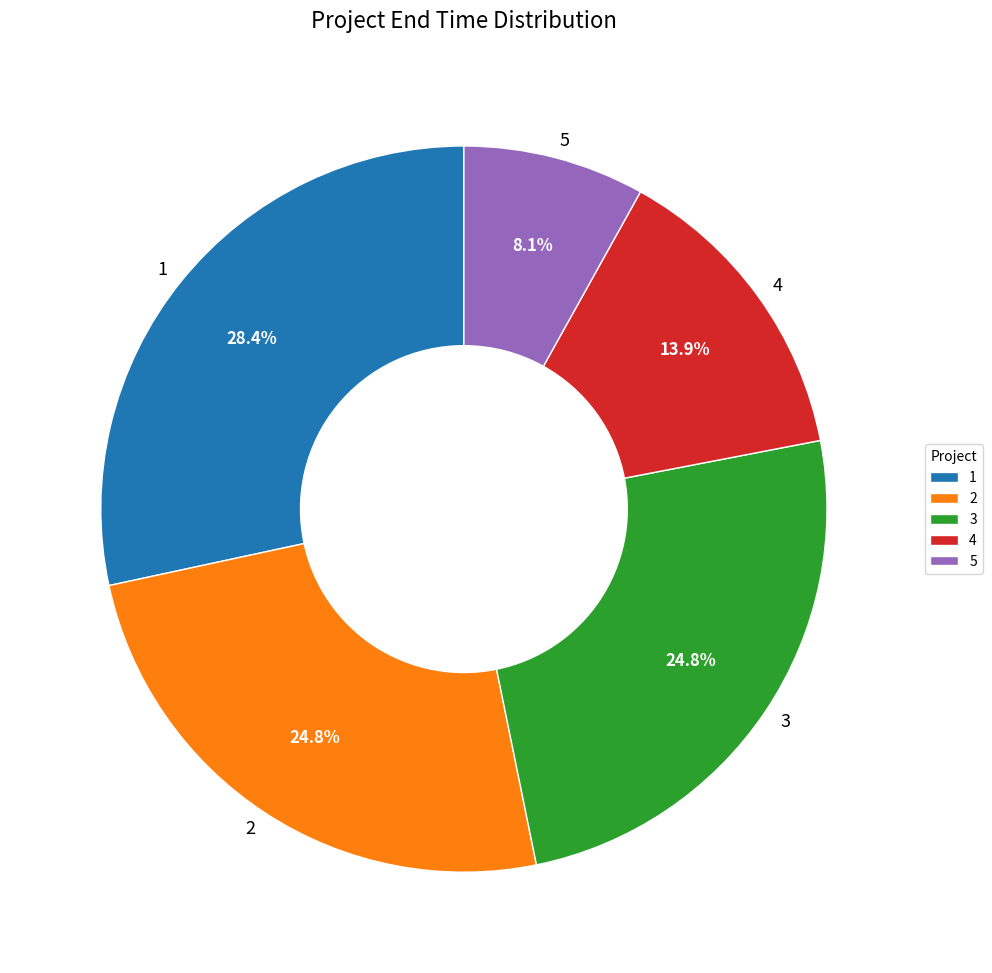

Is there a majority slice in this chart?

No